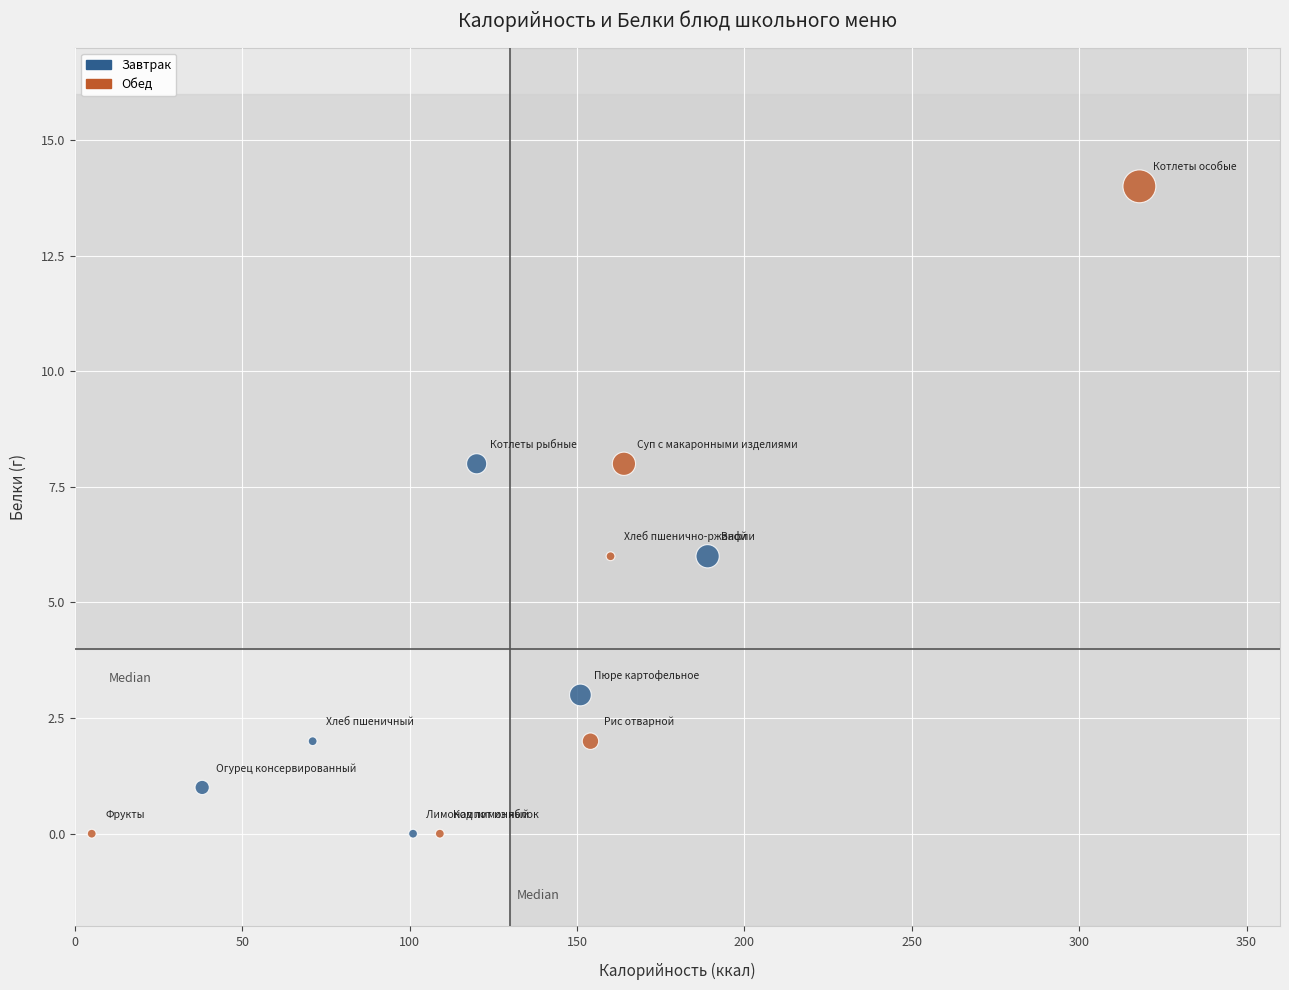

Which series contains the highest Y value?

Обед